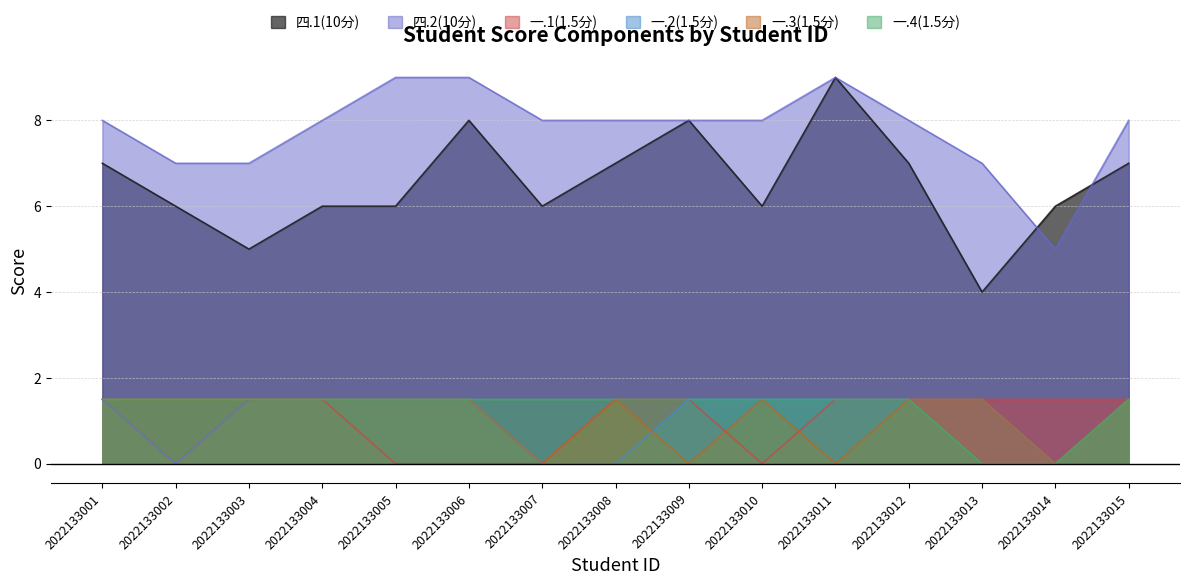

Reading left to right, transcribe all the data shown in this chart.

四.1(10分): 7.0	6.0	5.0	6.0	6.0	8.0	6.0	7.0	8.0	6.0	9.0	7.0	4.0	6.0	7.0
四.2(10分): 8.0	7.0	7.0	8.0	9.0	9.0	8.0	8.0	8.0	8.0	9.0	8.0	7.0	5.0	8.0
一.1(1.5分): 1.5	0.0	1.5	1.5	0.0	0.0	0.0	1.5	1.5	0.0	1.5	1.5	1.5	1.5	1.5
一.2(1.5分): 1.5	0.0	1.5	1.5	1.5	1.5	0.0	0.0	1.5	1.5	1.5	1.5	1.5	0.0	1.5
一.3(1.5分): 1.5	1.5	1.5	1.5	1.5	1.5	0.0	1.5	0.0	1.5	0.0	1.5	1.5	0.0	1.5
一.4(1.5分): 1.5	1.5	1.5	1.5	1.5	1.5	1.5	1.5	1.5	1.5	1.5	1.5	0.0	0.0	1.5